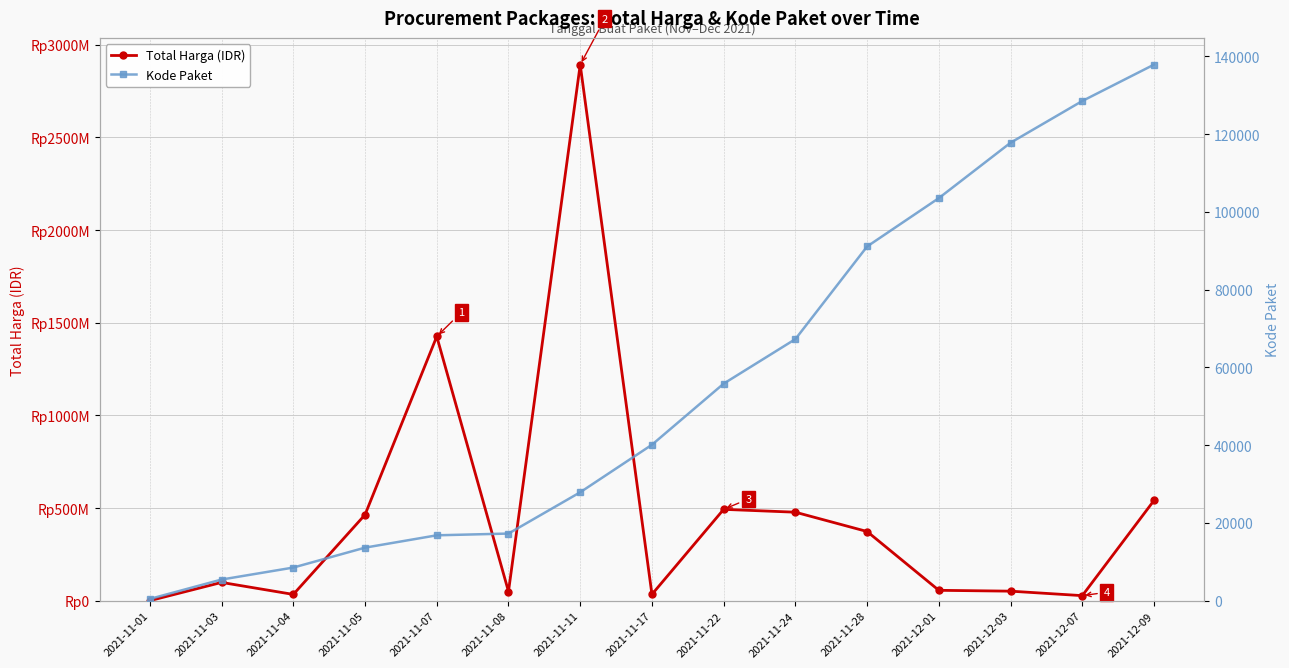

What is the label of the 8th point from the left?

2021-11-17